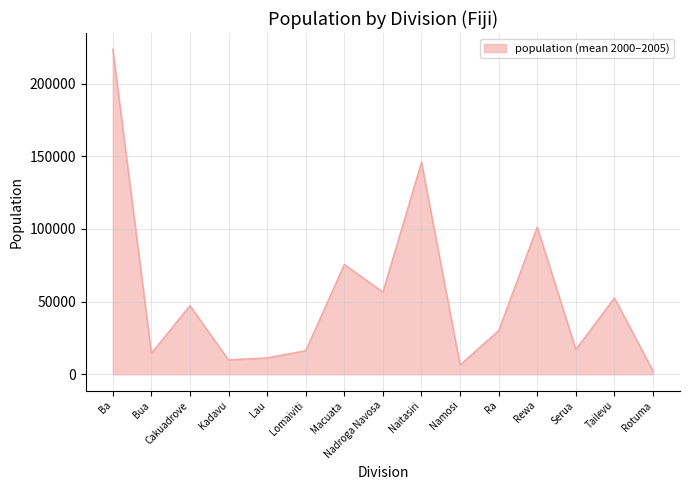

What is the smallest value displayed?

2303.0